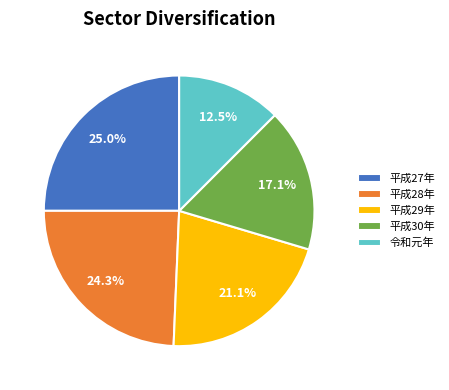

Which has a higher value, 平成29年 or 平成30年?

平成29年